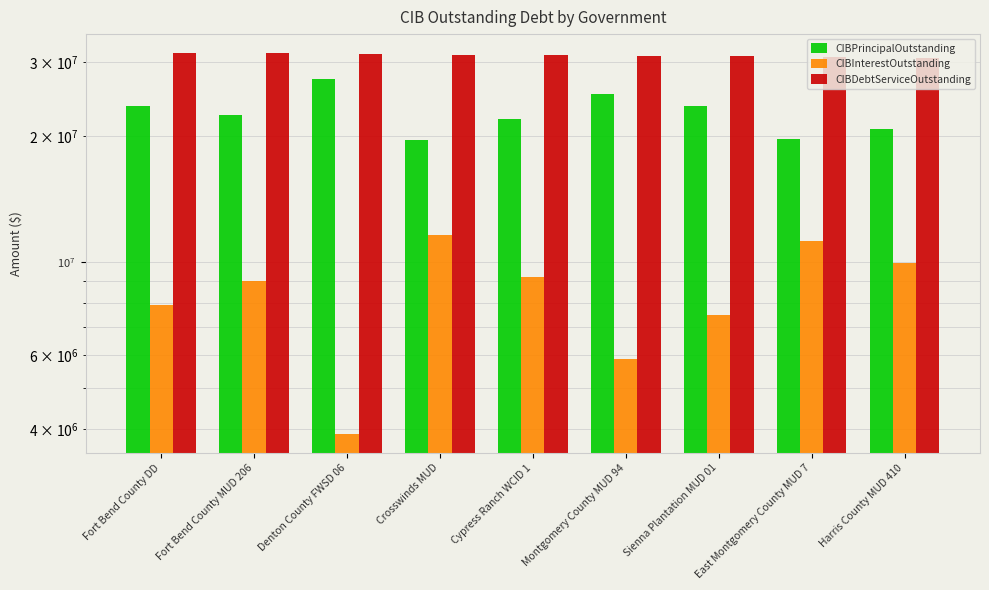

Reading left to right, what are all the values shown in this chart?

CIBPrincipalOutstanding: Fort Bend County DD=23615000.0	Fort Bend County MUD 206=22475000.0	Denton County FWSD 06=27410000.0	Crosswinds MUD=19560000.0	Cypress Ranch WCID 1=21945000.0	Montgomery County MUD 94=25215000.0	Sienna Plantation MUD 01=23585000.0	East Montgomery County MUD 7=19620000.0	Harris County MUD 410=20780000.0
CIBInterestOutstanding: Fort Bend County DD=7898150.0	Fort Bend County MUD 206=9001004.1	Denton County FWSD 06=3897506.2	Crosswinds MUD=11630870.1	Cypress Ranch WCID 1=9214974.0	Montgomery County MUD 94=5877185.2	Sienna Plantation MUD 01=7469856.5	East Montgomery County MUD 7=11259278.9	Harris County MUD 410=9970684.4
CIBDebtServiceOutstanding: Fort Bend County DD=31513150.0	Fort Bend County MUD 206=31476004.1	Denton County FWSD 06=31307506.2	Crosswinds MUD=31190870.1	Cypress Ranch WCID 1=31159974.0	Montgomery County MUD 94=31092185.2	Sienna Plantation MUD 01=31054856.5	East Montgomery County MUD 7=30879278.9	Harris County MUD 410=30750684.4